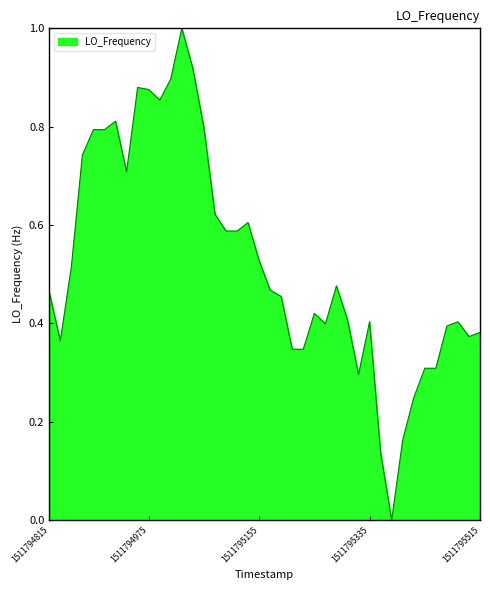

What is the greatest value displayed?

1.0